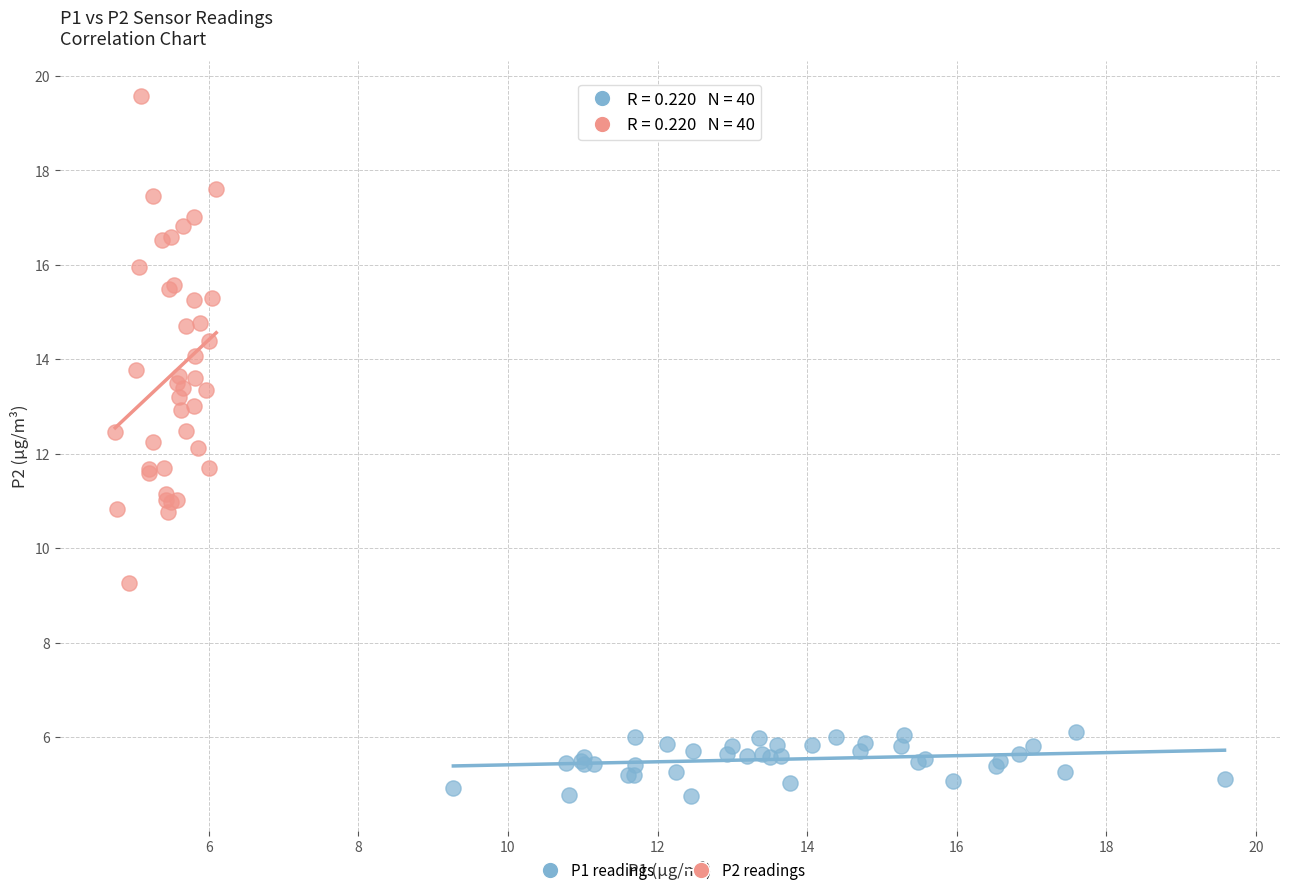

Which series has the widest spread of Y values?

P2 readings